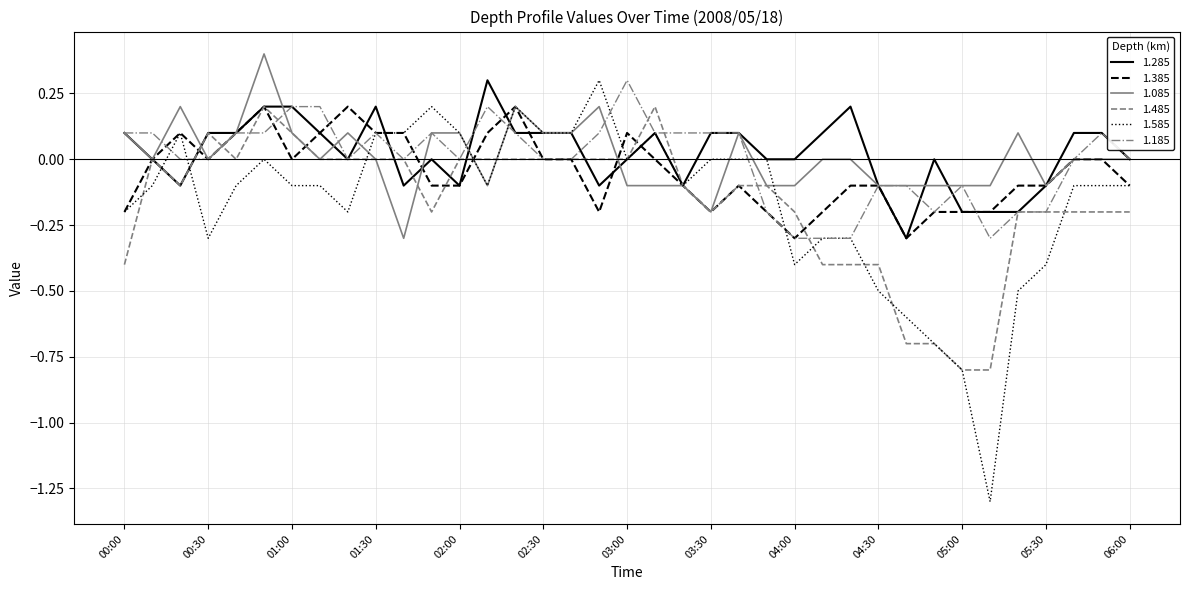

What is the difference between the second highest and minimum values in the 1.485 series?

1.0